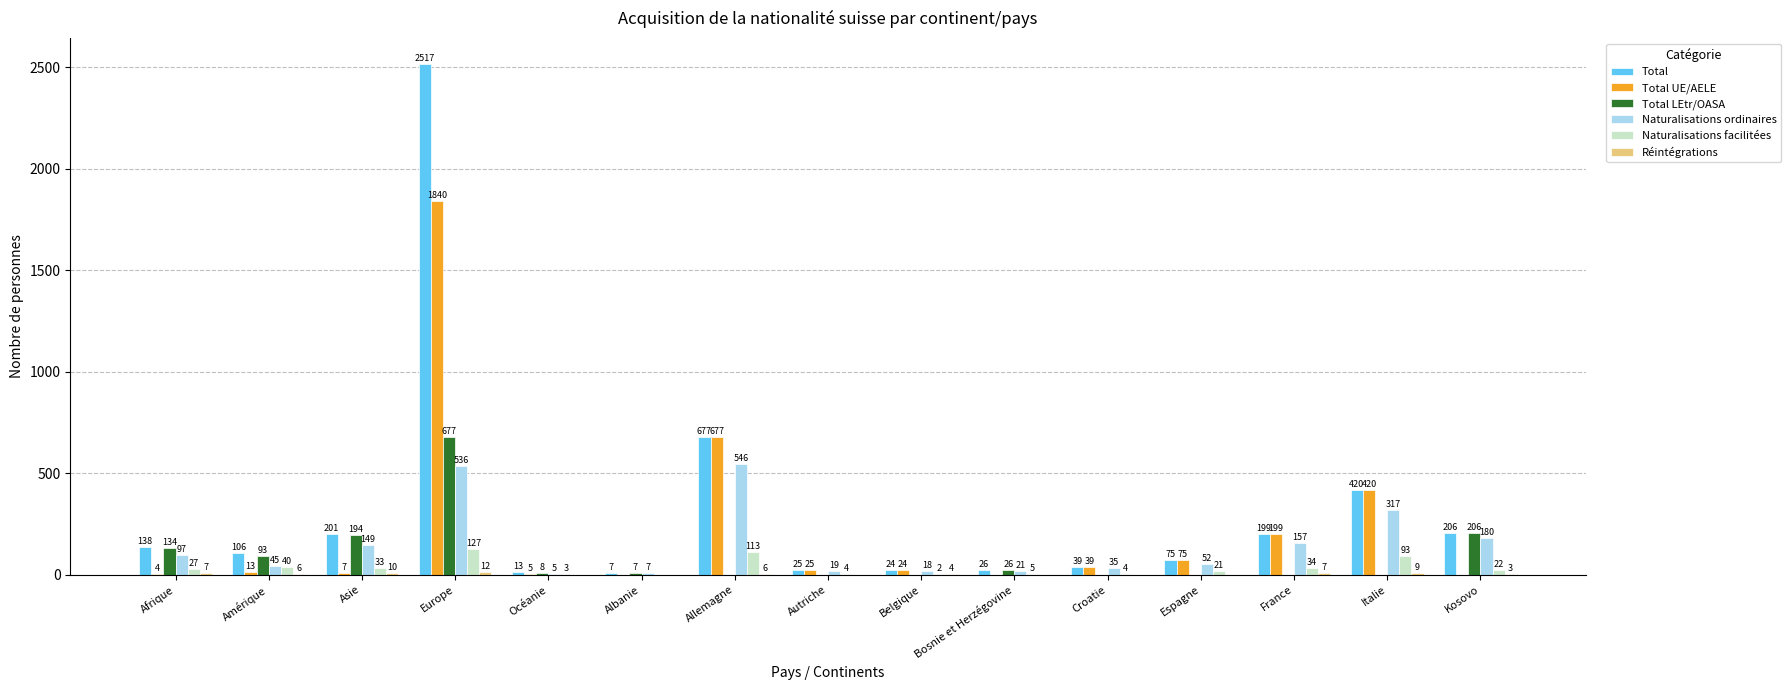

What is the difference between the Naturalisations ordinaires values at Kosovo and Afrique?

83